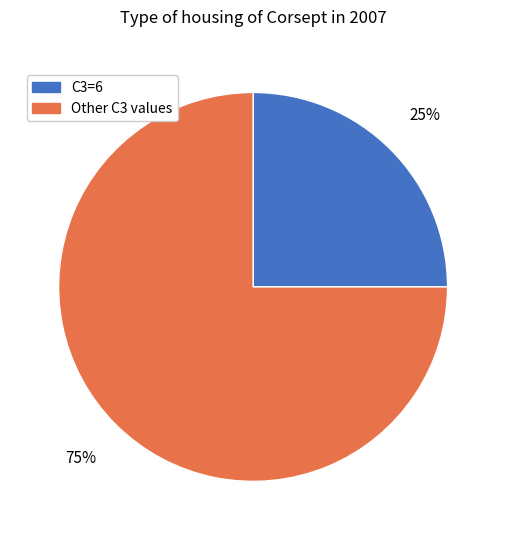

Count the number of slices in the pie.

2